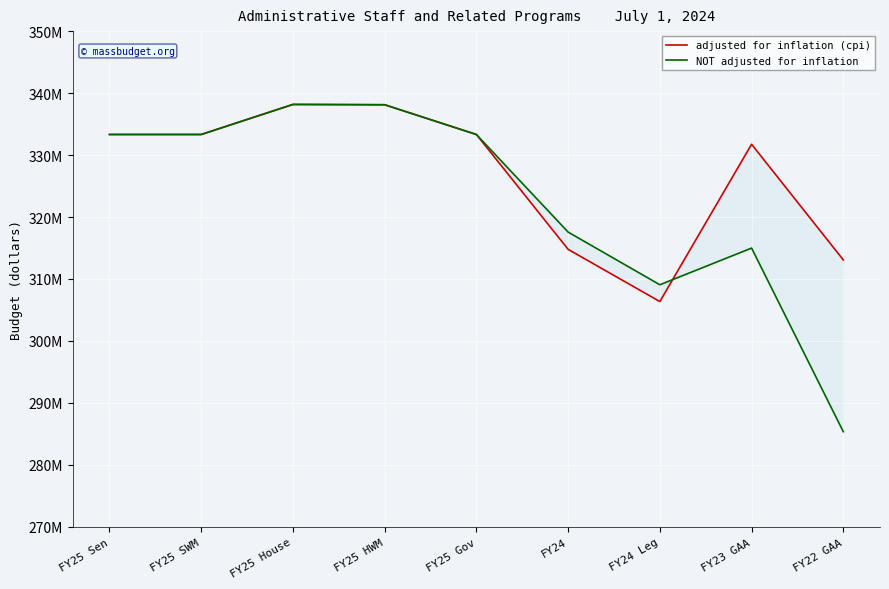

What are all the series names shown in the legend?

adjusted for inflation (cpi), NOT adjusted for inflation